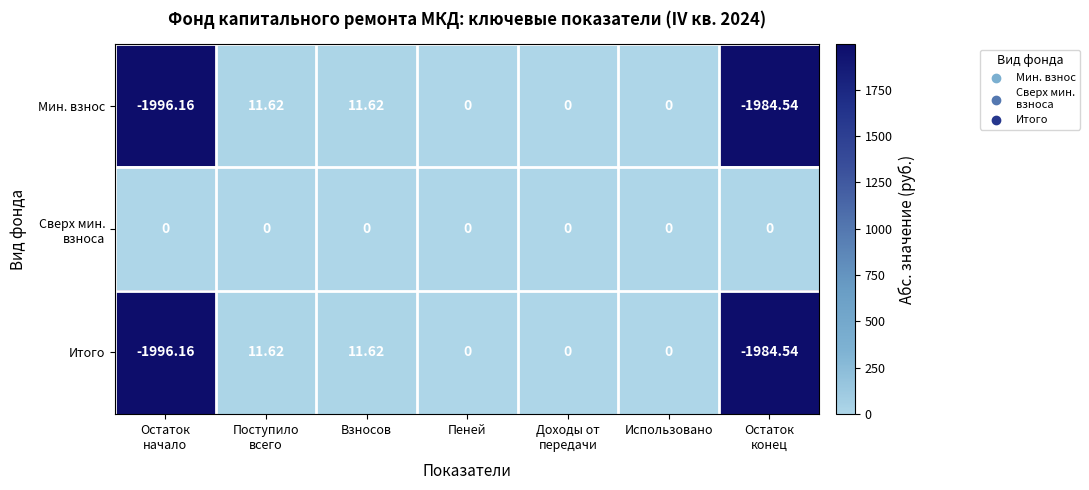

How many categories are shown in the chart?

7